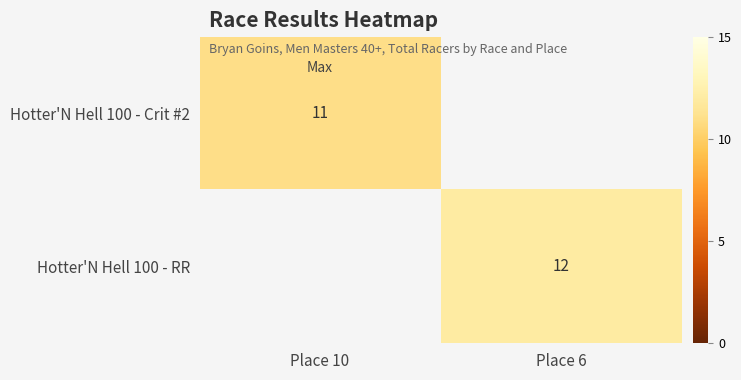

The value of Hotter'N Hell 100 - RR at Place 6 is 12. True or false?

True